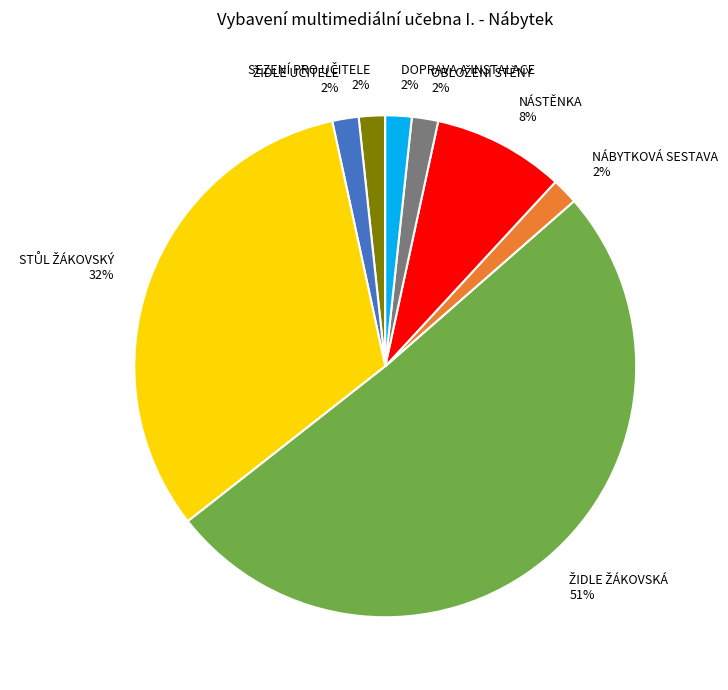

To the nearest percent, what portion does DOPRAVA A INSTALACE represent?

2%